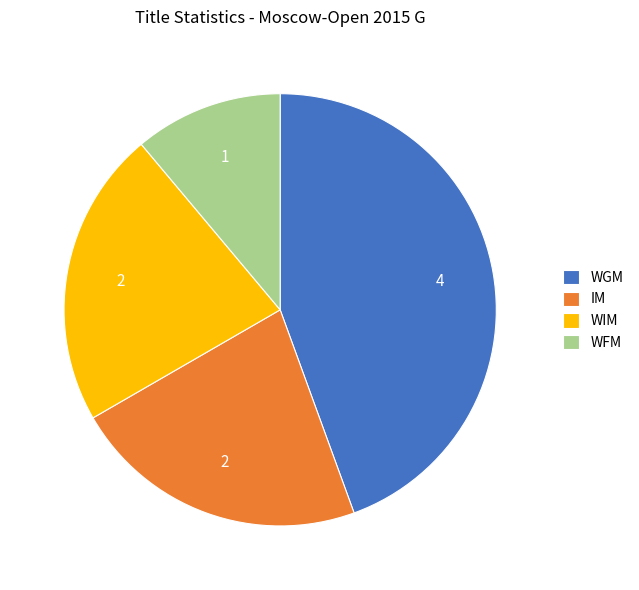

Which category has the smallest portion of the pie?

WFM